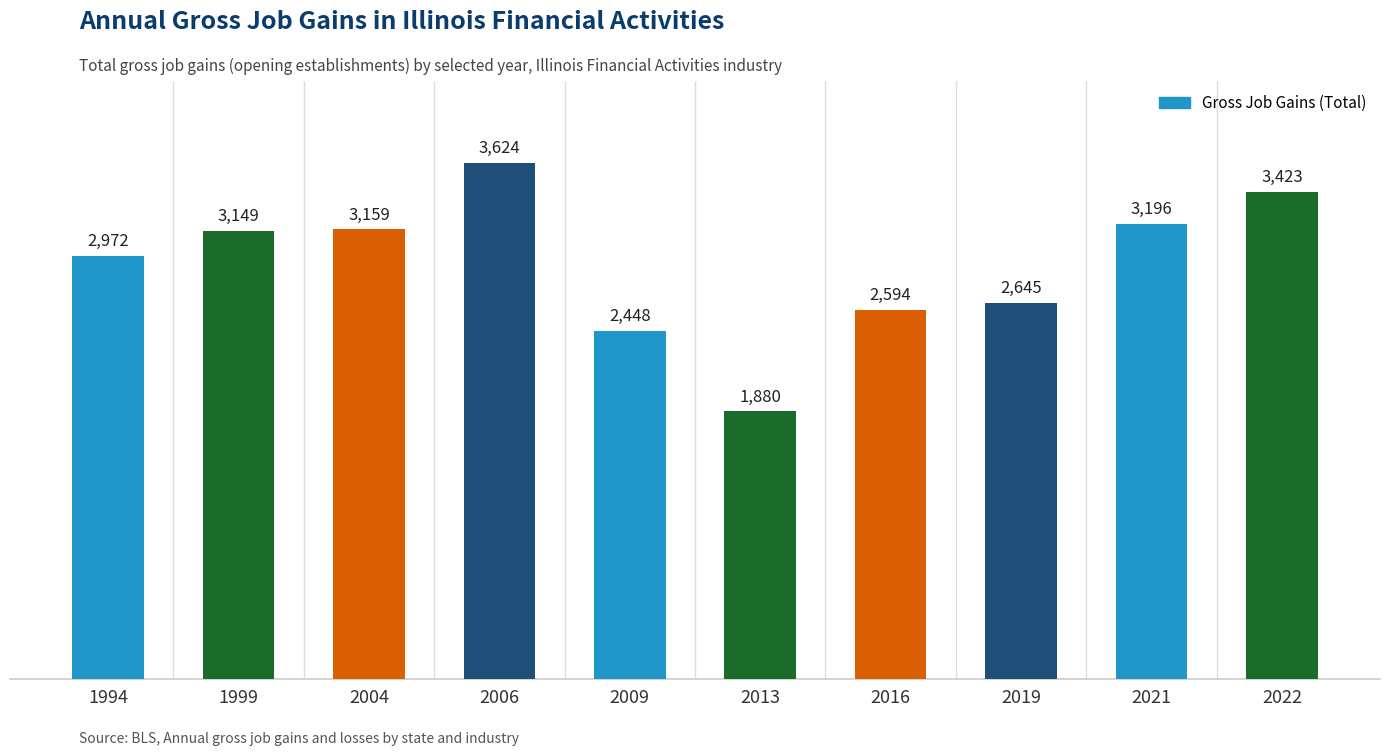

Which category has the highest value across all series?

2006